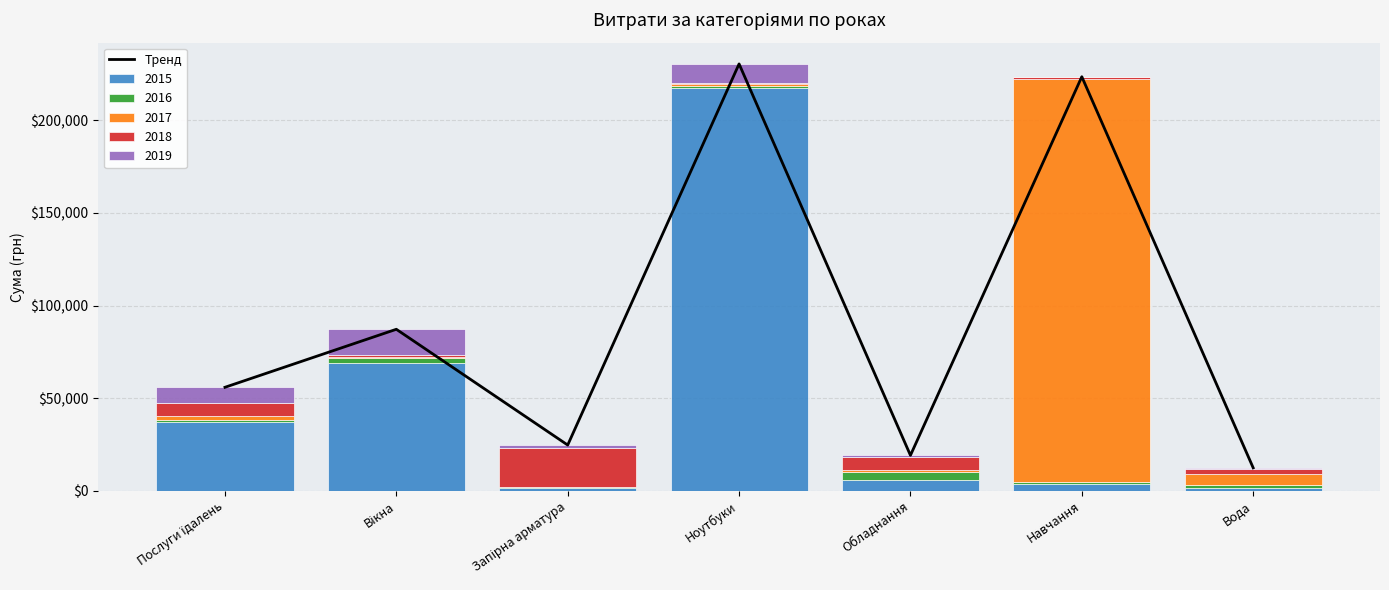

What is the difference between the values at Послуги їдалень and Ноутбуки?

174621.4